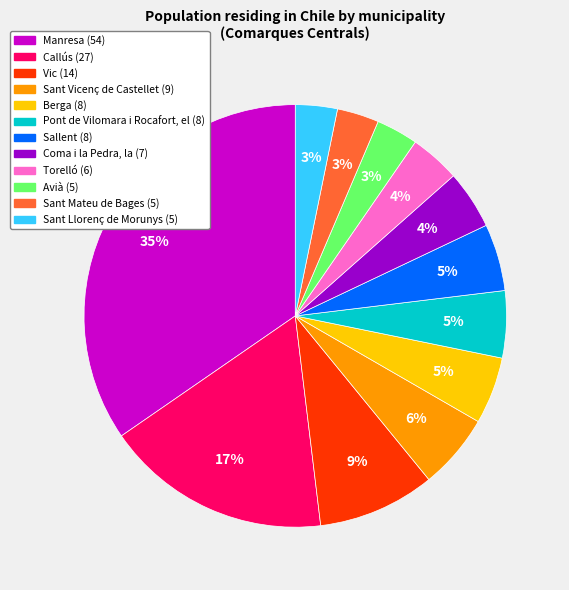

The Torelló slice represents 4% of the pie. True or false?

True